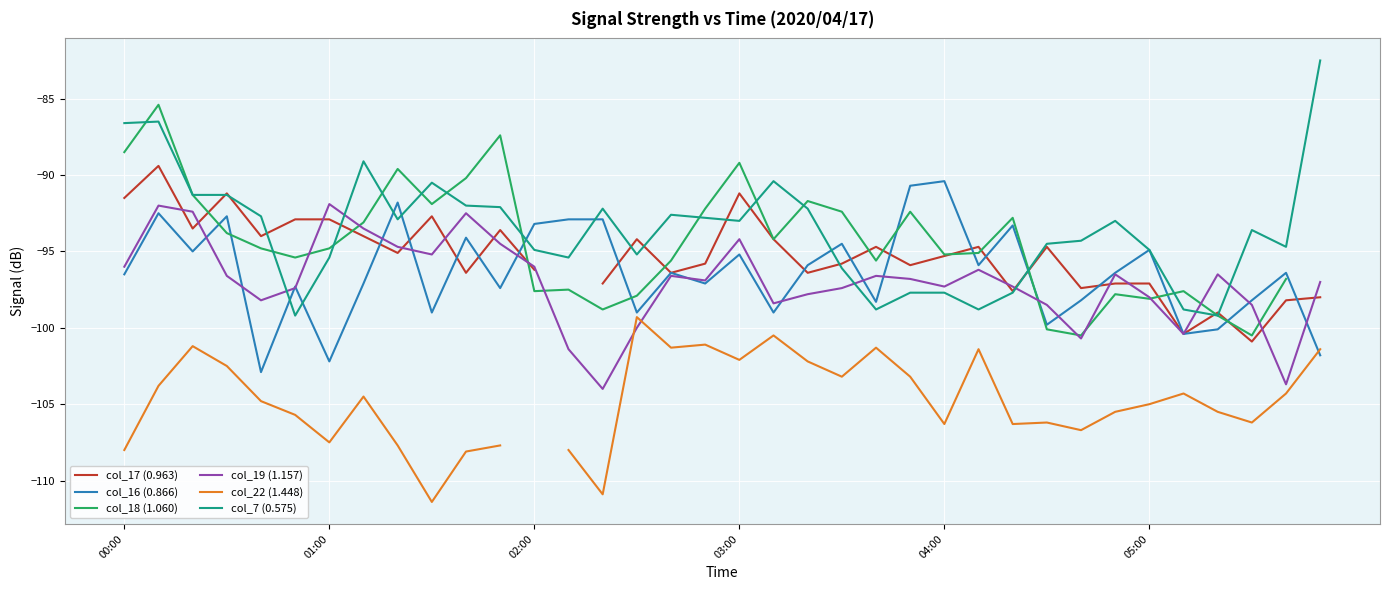

True or false: col_22 (1.448) and col_17 (0.963) cross at least once.

False